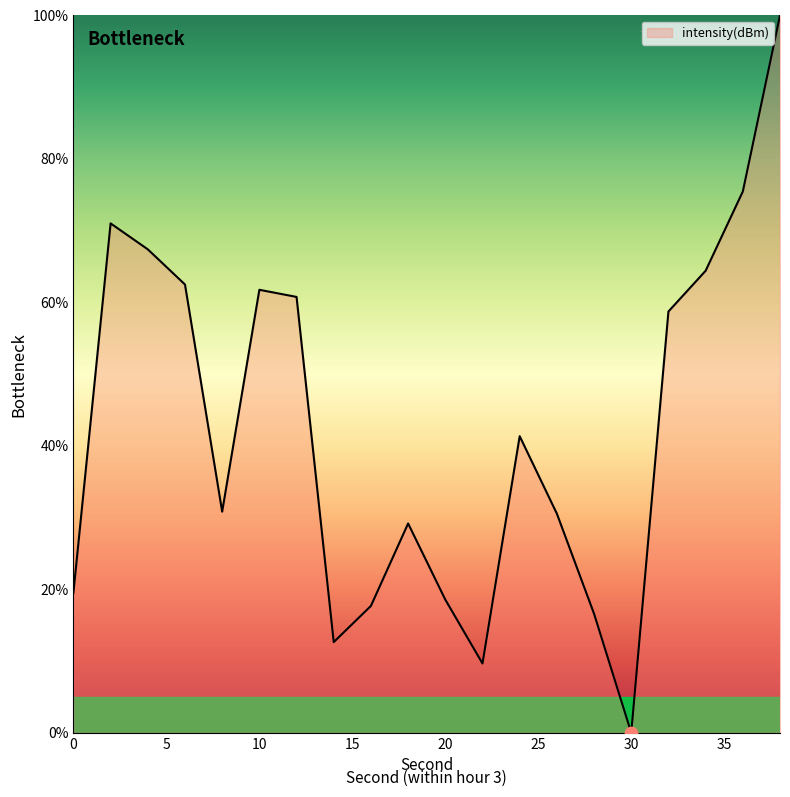

What is the greatest value displayed?

100.0